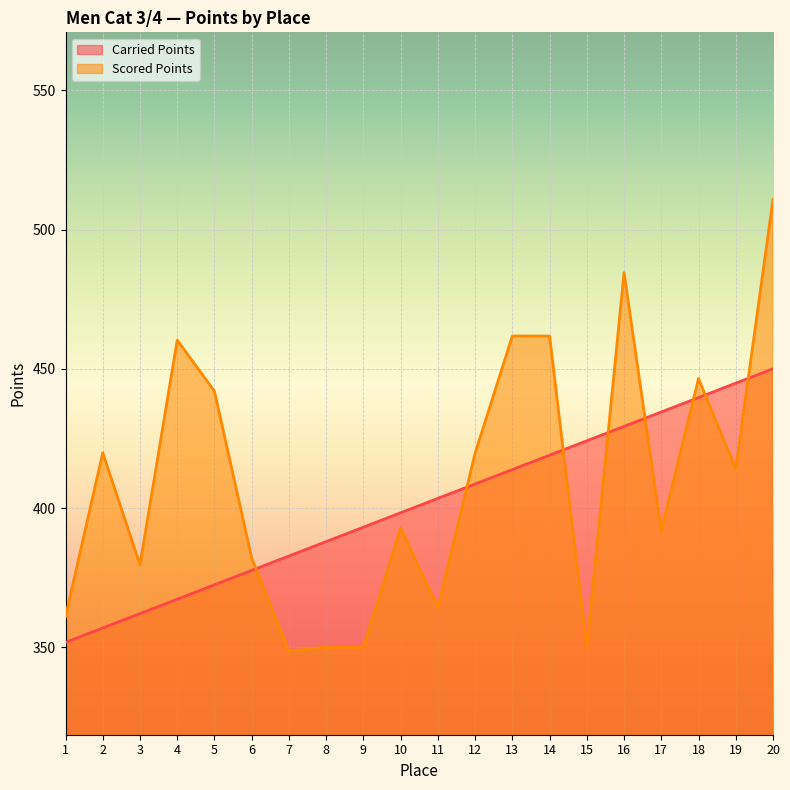

Where do Scored Points and Carried Points first cross each other?

6 and 7